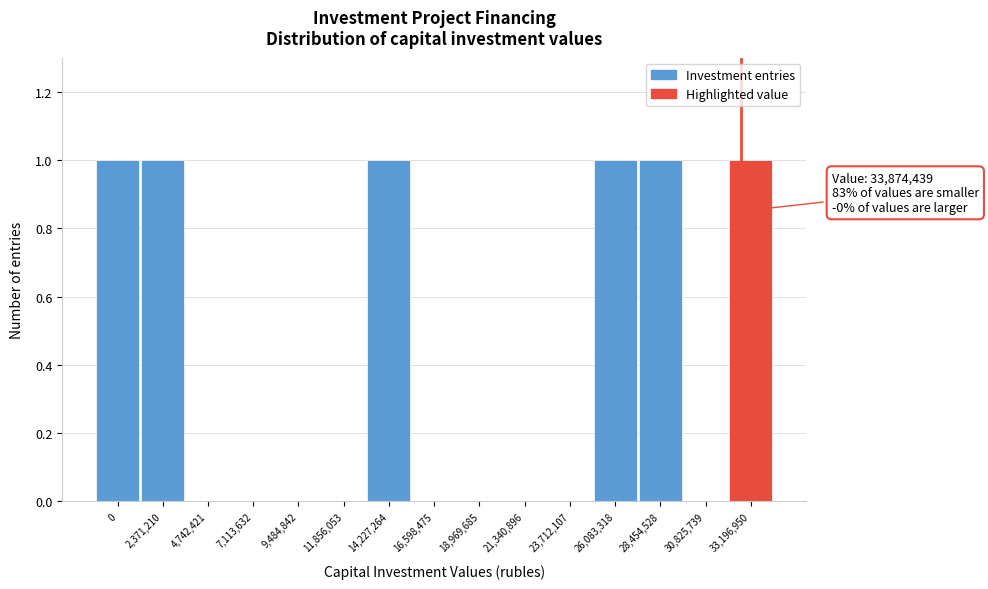

Reading right to left, list all the values displayed in this chart.

33,196,950=1	30,825,739=0	28,454,528=1	26,083,318=1	23,712,107=0	21,340,896=0	18,969,685=0	16,598,475=0	14,227,264=1	11,856,053=0	9,484,842=0	7,113,632=0	4,742,421=0	2,371,210=1	0=1